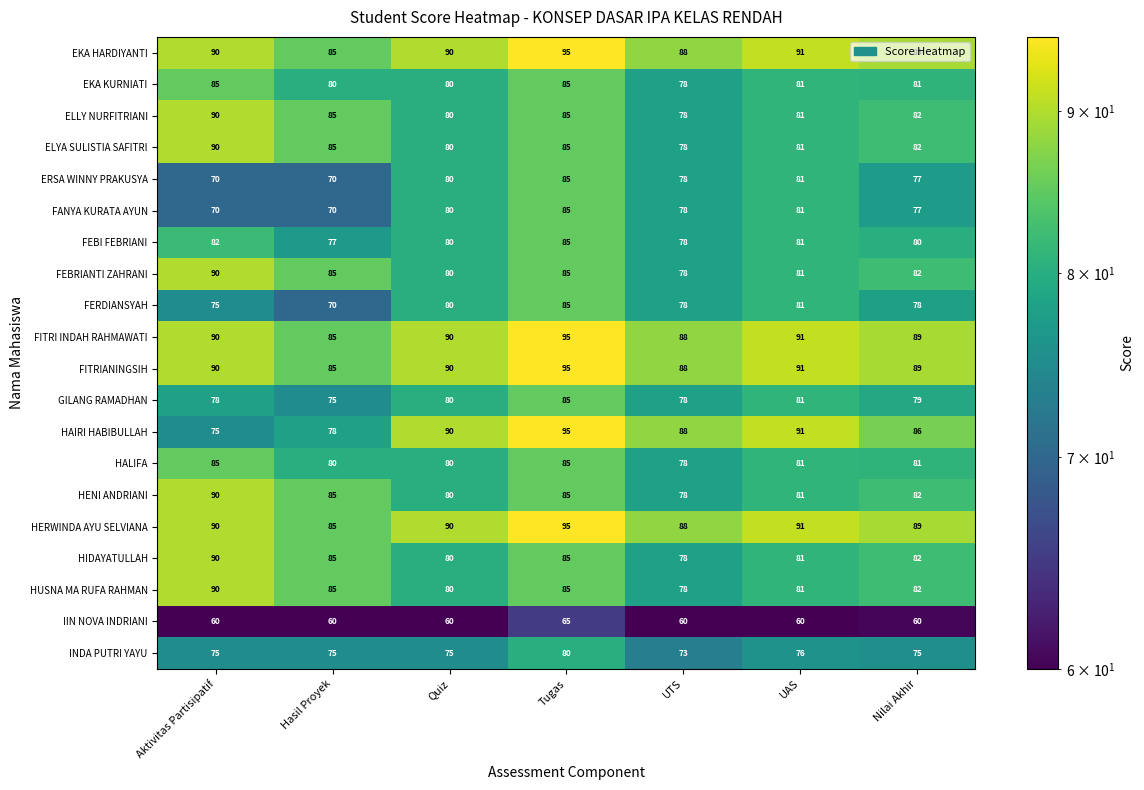

The value of GILANG RAMADHAN at Hasil Proyek is 42. True or false?

False